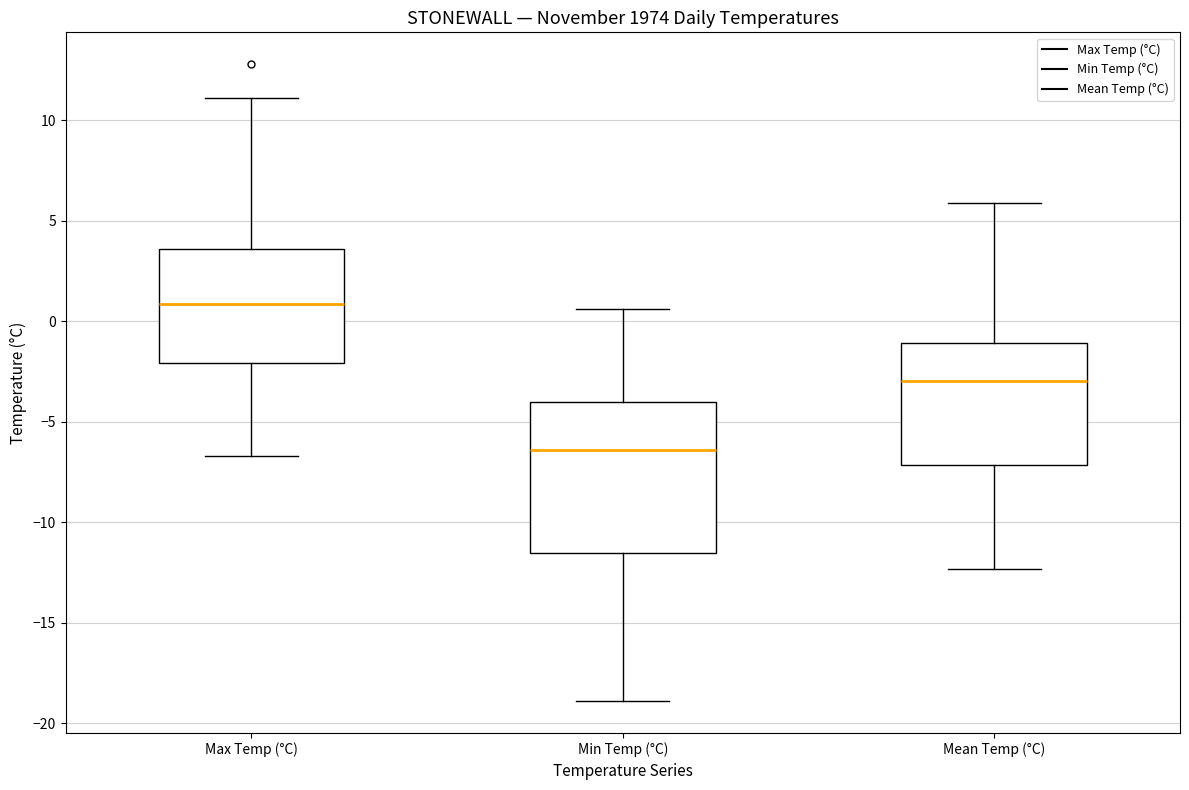

Where is the lower edge of the box for Min Temp (°C) on the y-axis? The values are not printed on the chart, so give them approximately, as read against the axis.

-11.5